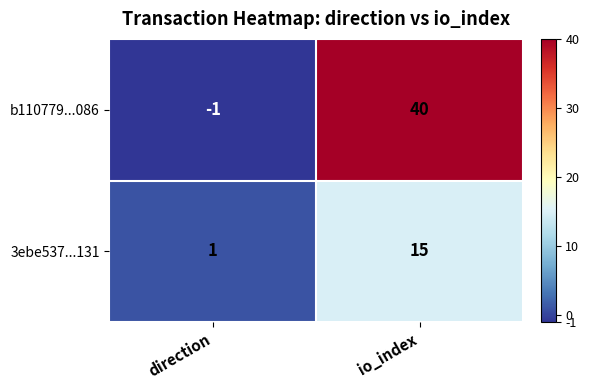

Is it true that b110779...086 equals 40 at io_index?

True